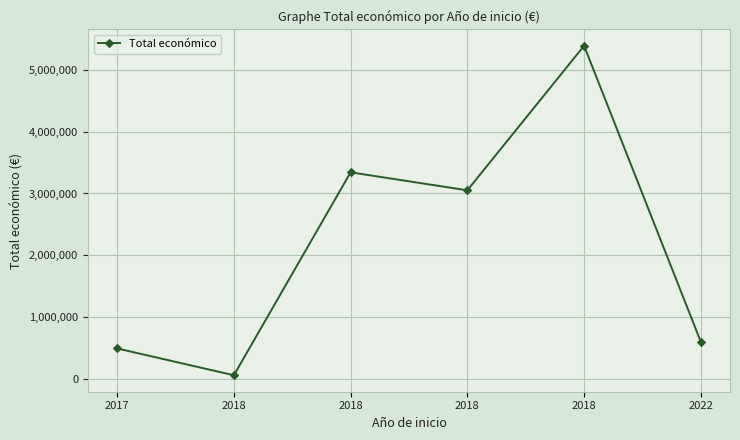

What is the value of the 3rd point from the left?

58680